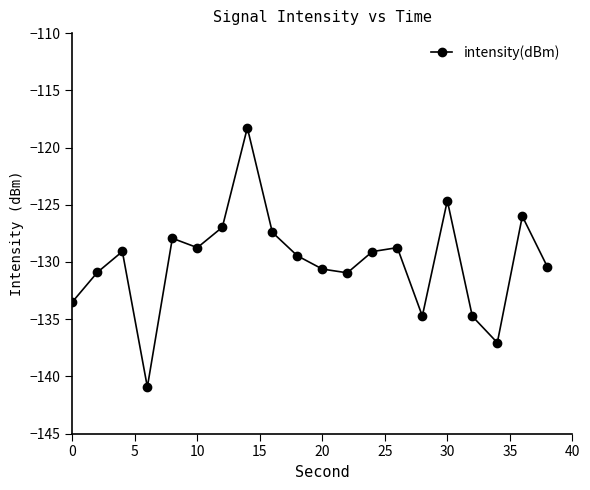

What is the value of the 11th point from the left?

-130.6